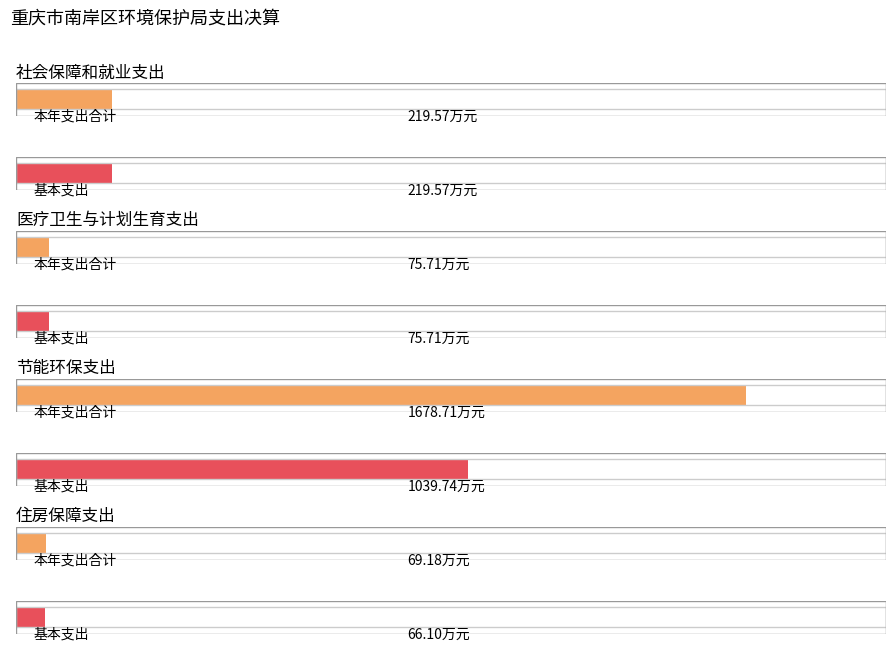

True or false: 基本支出 has a value of 106.0 at 社会保障和就业支出.

False